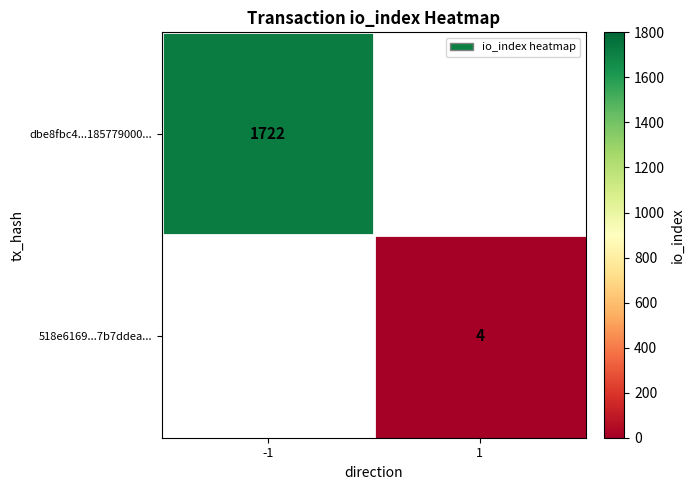

Is it true that dbe8fbc4...185779000... equals 2337 at -1?

False